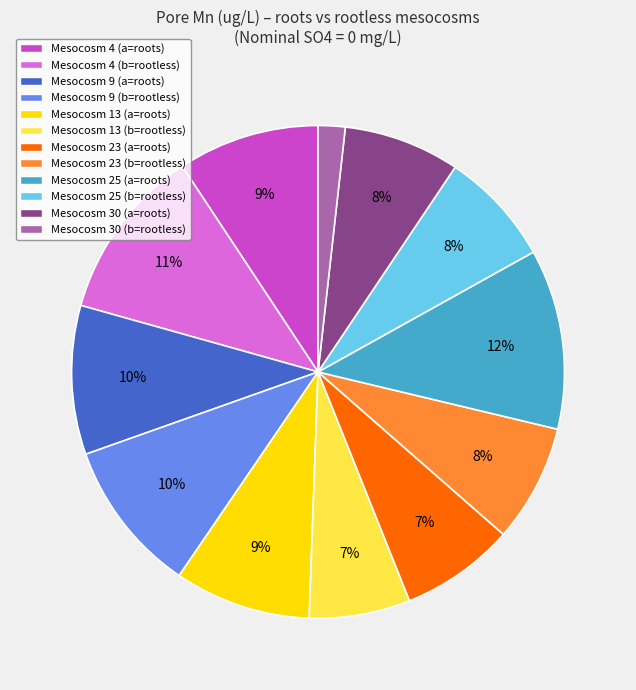

The Mesocosm 4 (b=rootless) slice represents 3% of the pie. True or false?

False